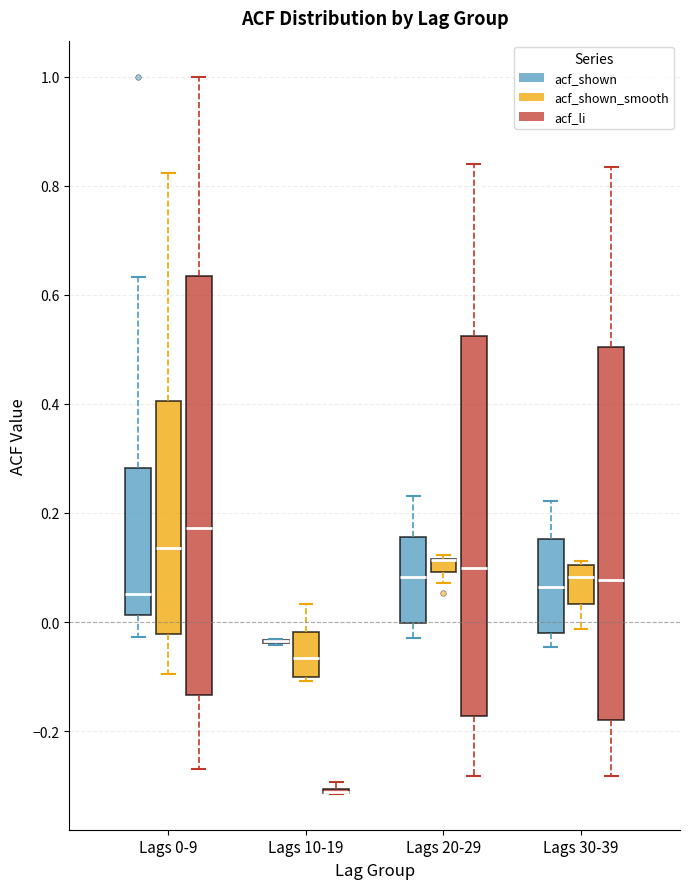

Which box is the tallest, from its lower edge to its upper edge?

Lags 0-9 (acf_li)